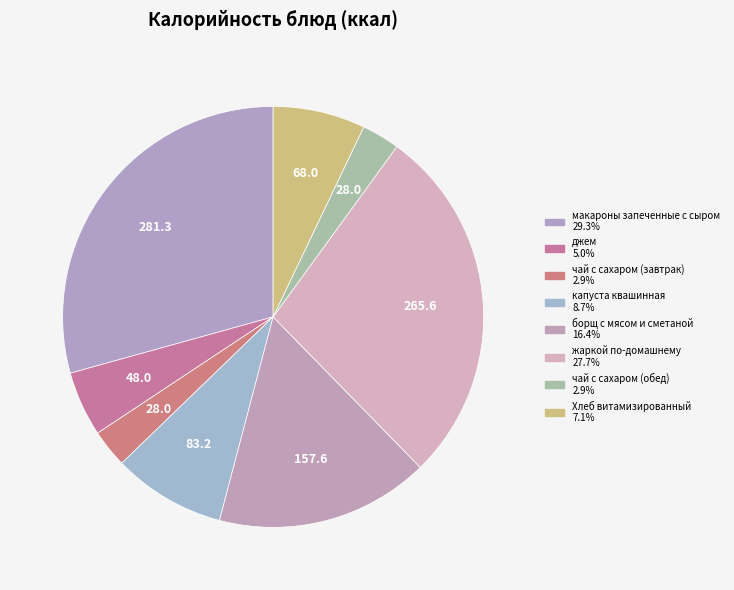

What is the largest slice in the pie chart?

макароны запеченные с сыром